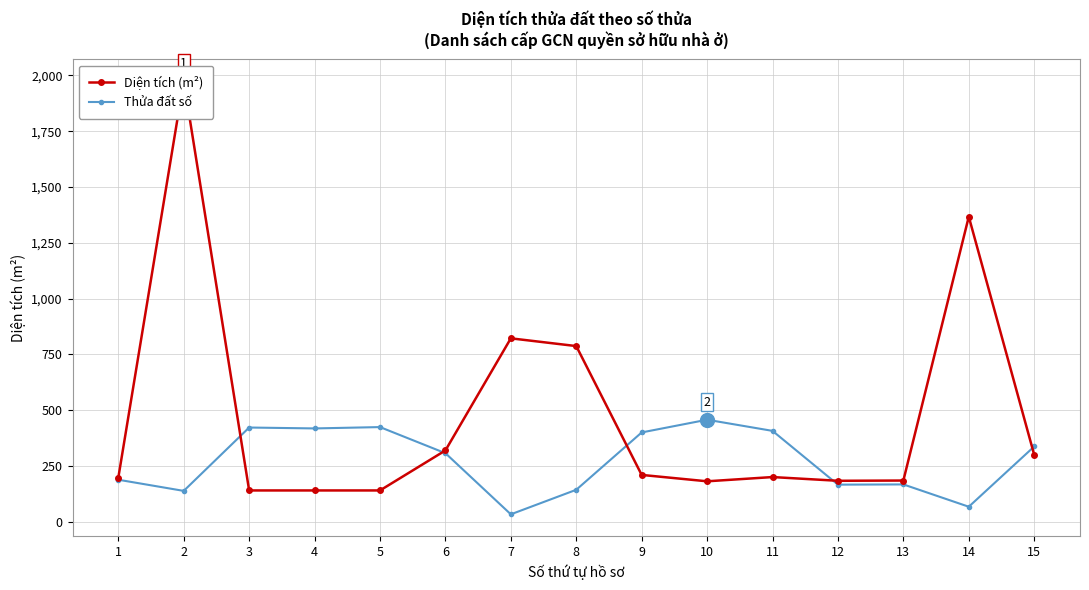

What is the difference between the maximum and minimum values in the Thửa đất số series?

424